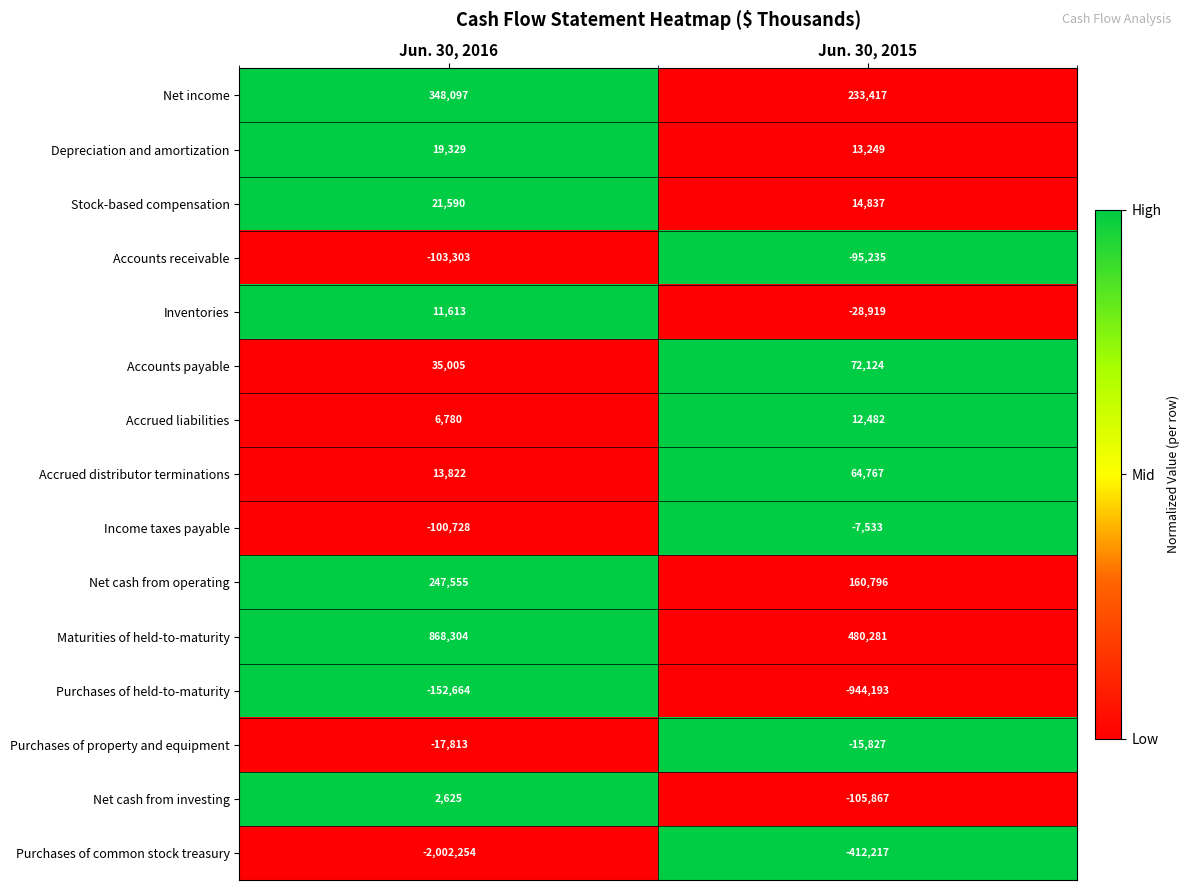

Reading right to left, list all the values displayed in this chart.

Net income: 233417	348097
Depreciation and amortization: 13249	19329
Stock-based compensation: 14837	21590
Accounts receivable: -95235	-103303
Inventories: -28919	11613
Accounts payable: 72124	35005
Accrued liabilities: 12482	6780
Accrued distributor terminations: 64767	13822
Income taxes payable: -7533	-100728
Net cash from operating: 160796	247555
Maturities of held-to-maturity: 480281	868304
Purchases of held-to-maturity: -944193	-152664
Purchases of property and equipment: -15827	-17813
Net cash from investing: -105867	2625
Purchases of common stock treasury: -412217	-2002254